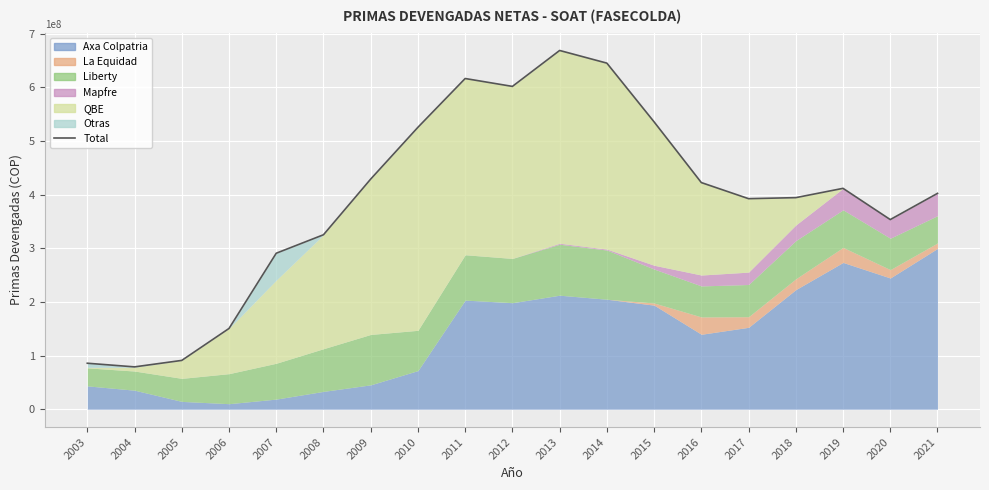

True or false: the data has more than 0 interior local peaks.

True